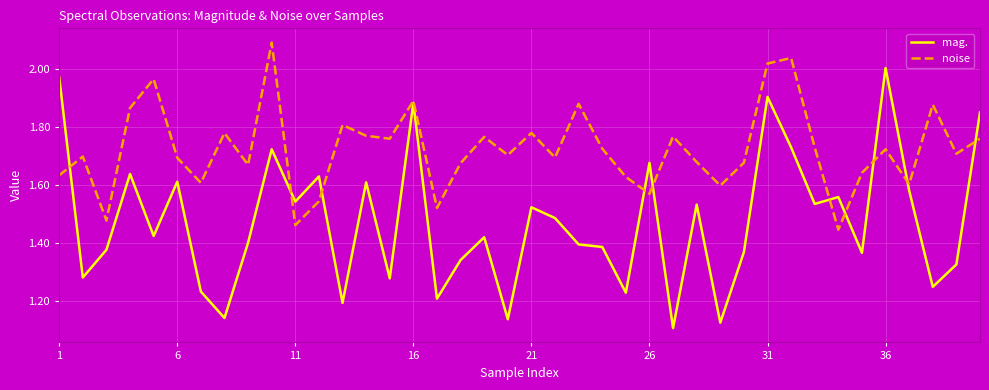

Which series has the widest spread of values?

mag.